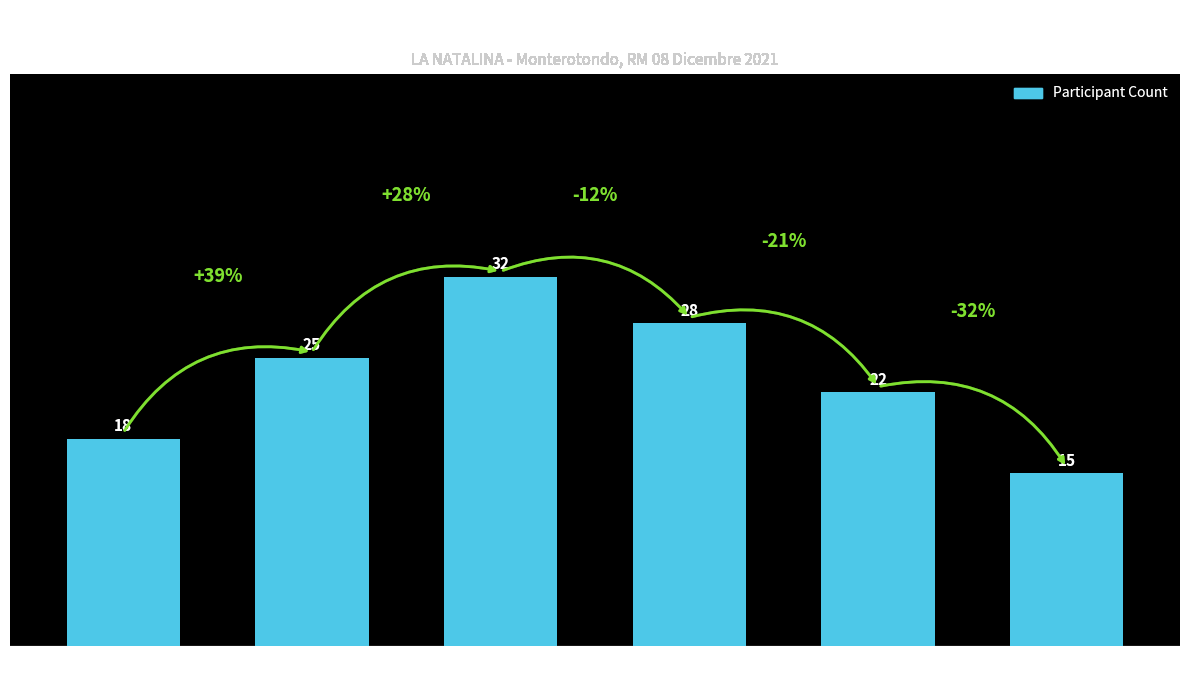

Does the chart contain any negative values?

No